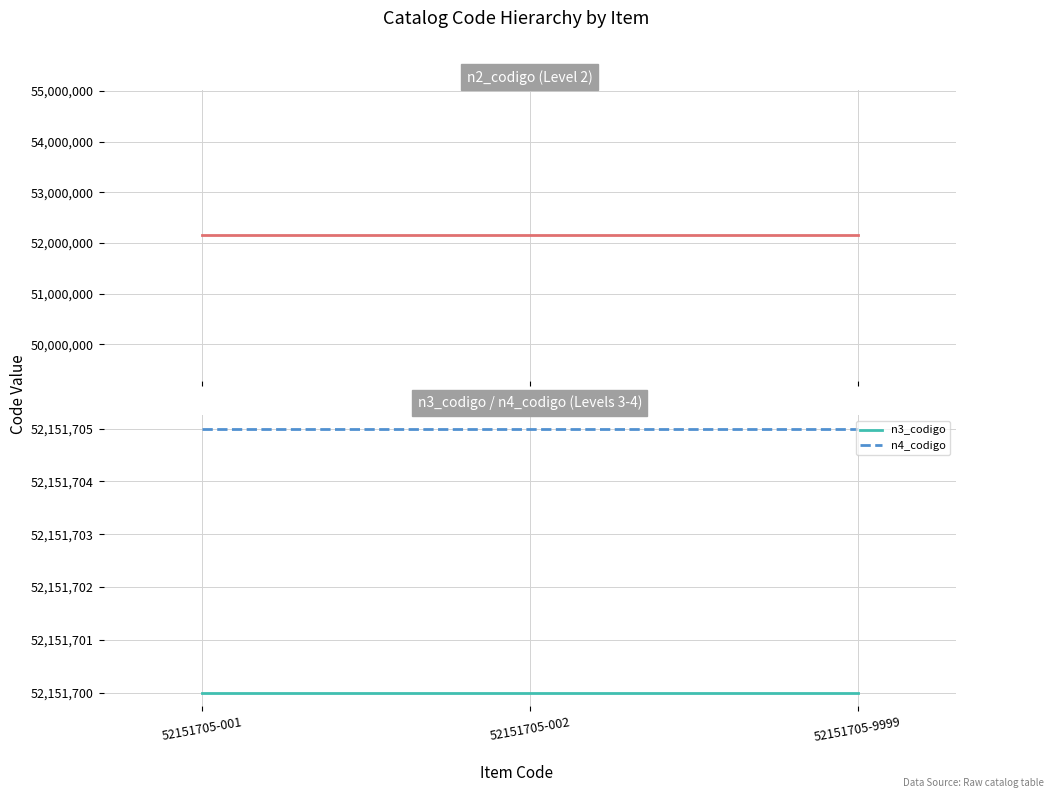

Is it true that n2_codigo equals 52150000 at 52151705-9999?

True